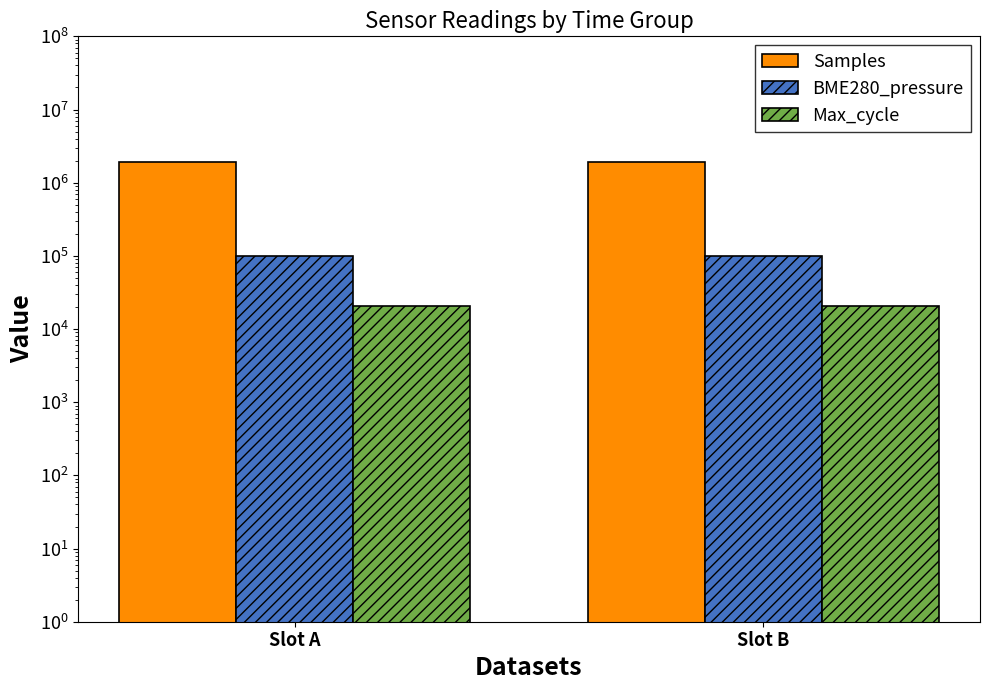

The Max_cycle series shows 20480.0 at Slot A. True or false?

True